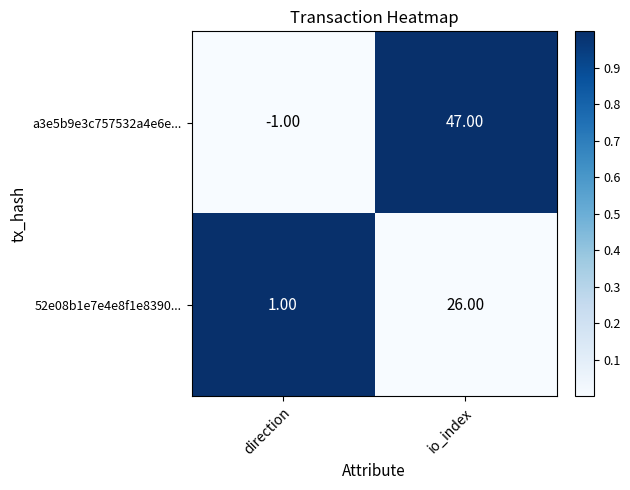

What is the total value across all series at direction?

0